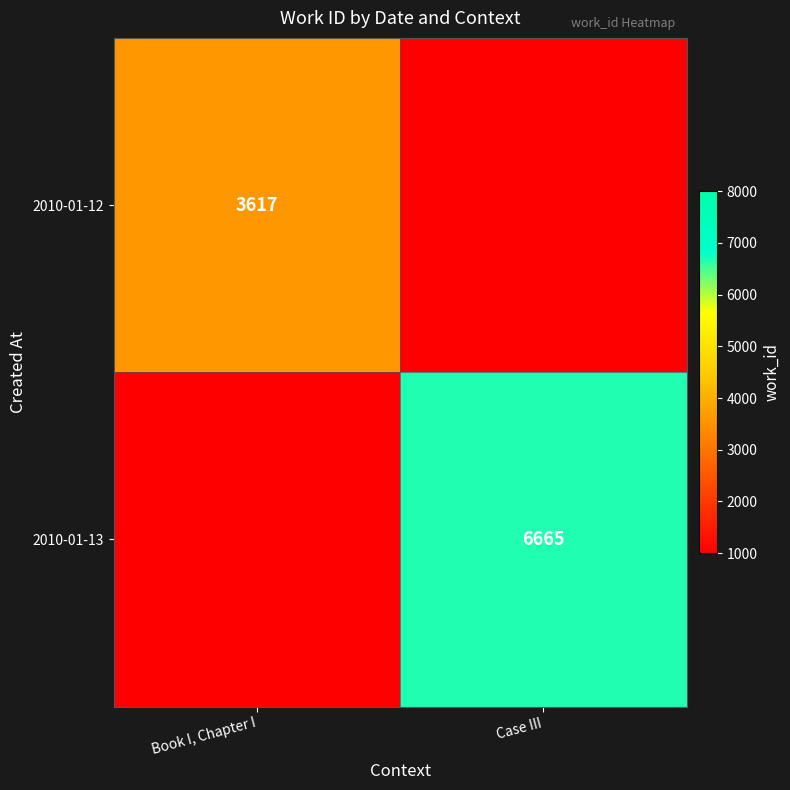

Rank the series at Case III from highest to lowest value.

2010-01-13, 2010-01-12